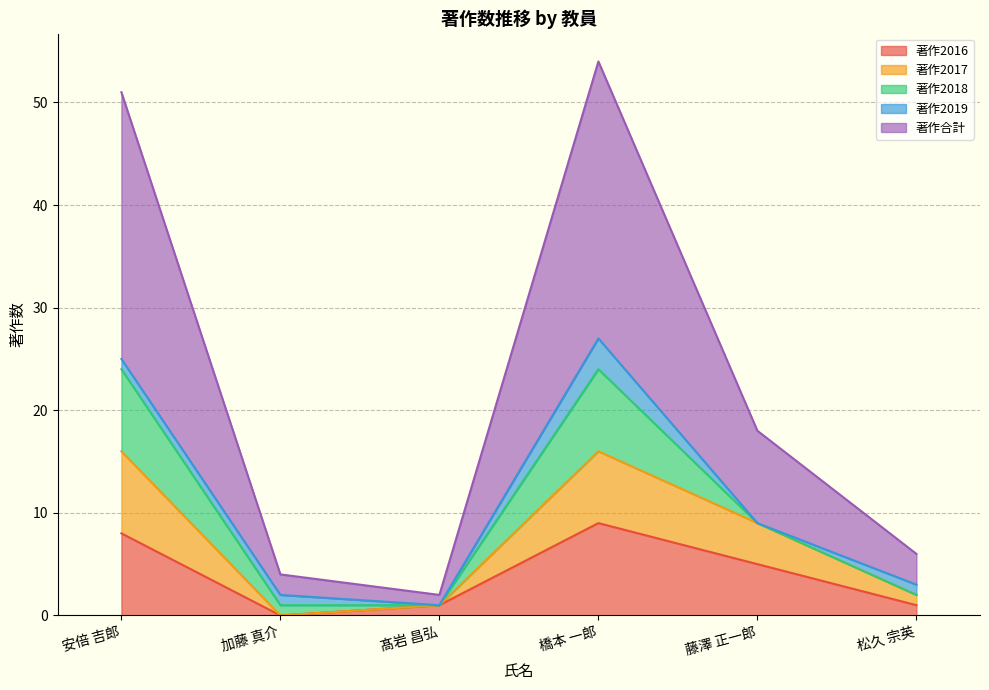

Read the 著作2016 value at 橋本 一郎.

9